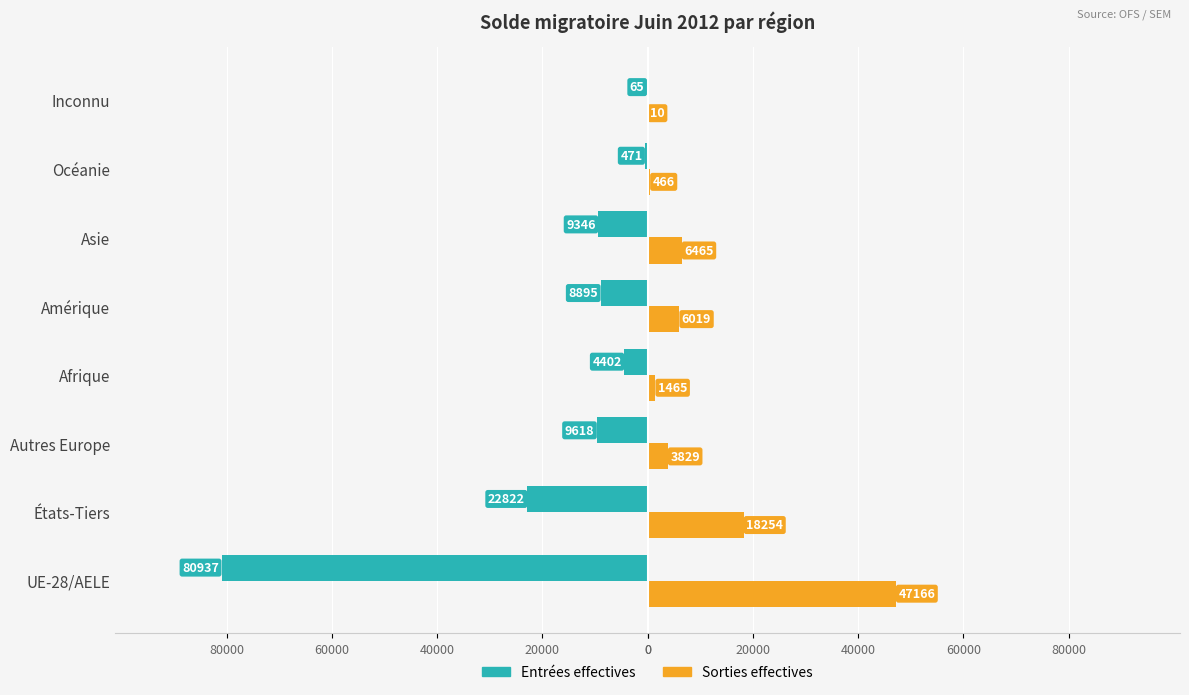

What are all the series names shown in the legend?

Entrées effectives, Sorties effectives